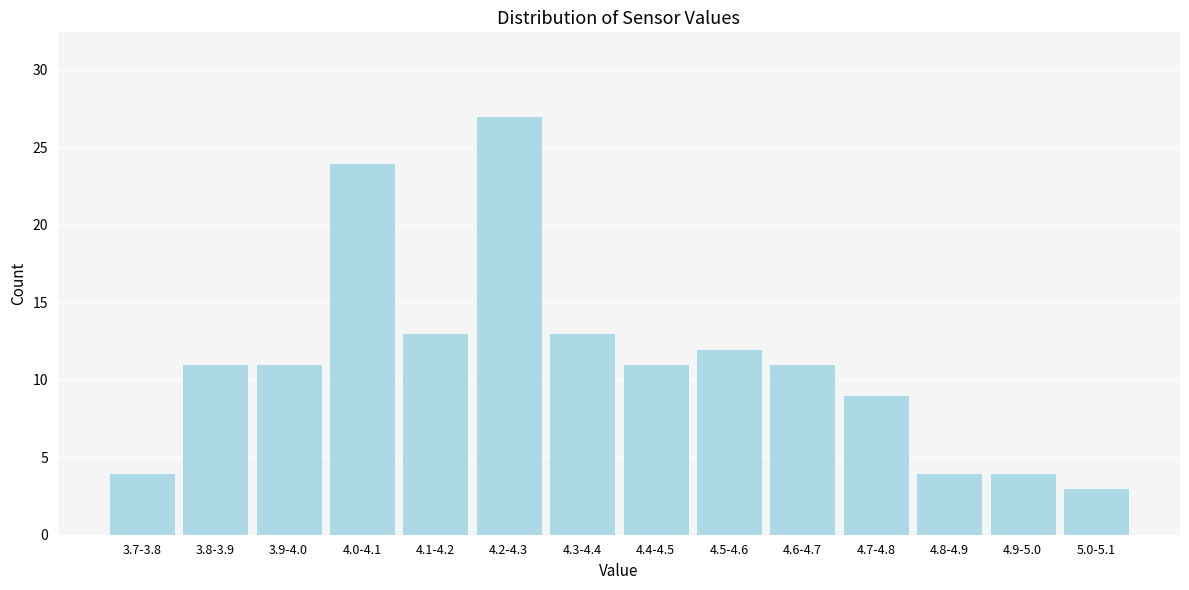

Reading left to right, what are all the values shown in this chart?

4	11	11	24	13	27	13	11	12	11	9	4	4	3